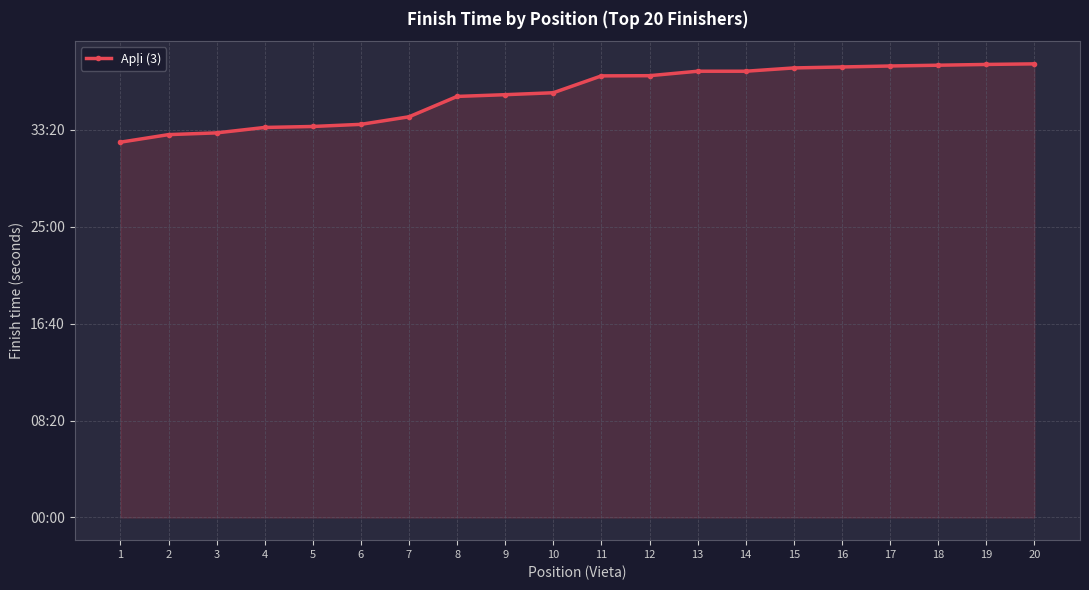

What is the value of the 14th point from the left?

2302